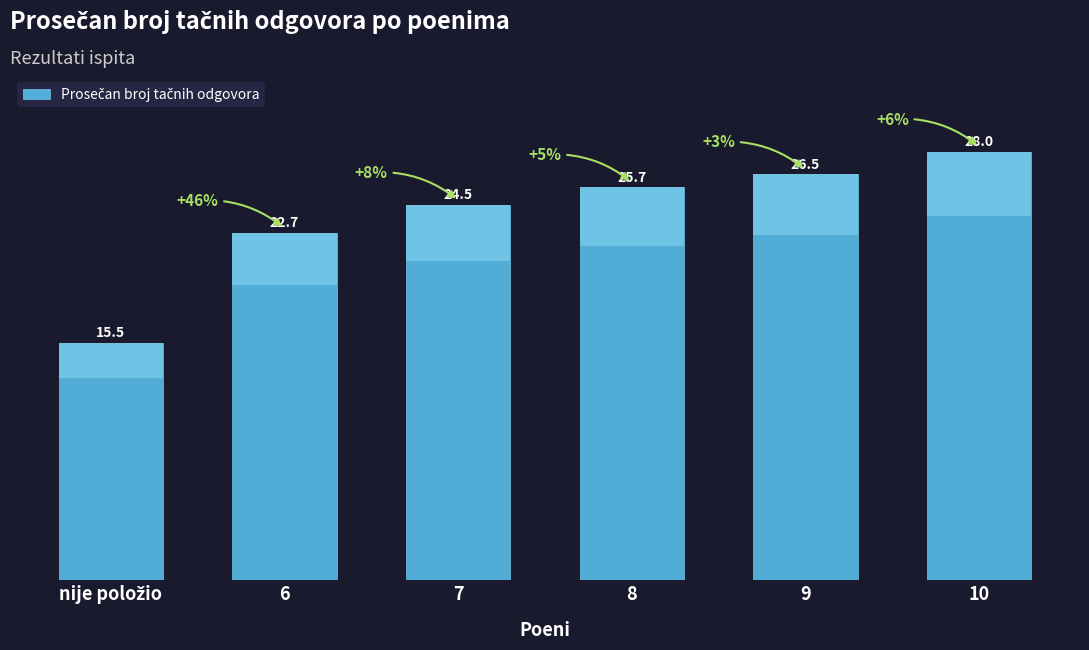

The chart shows a value of 42.7 at 7. True or false?

False